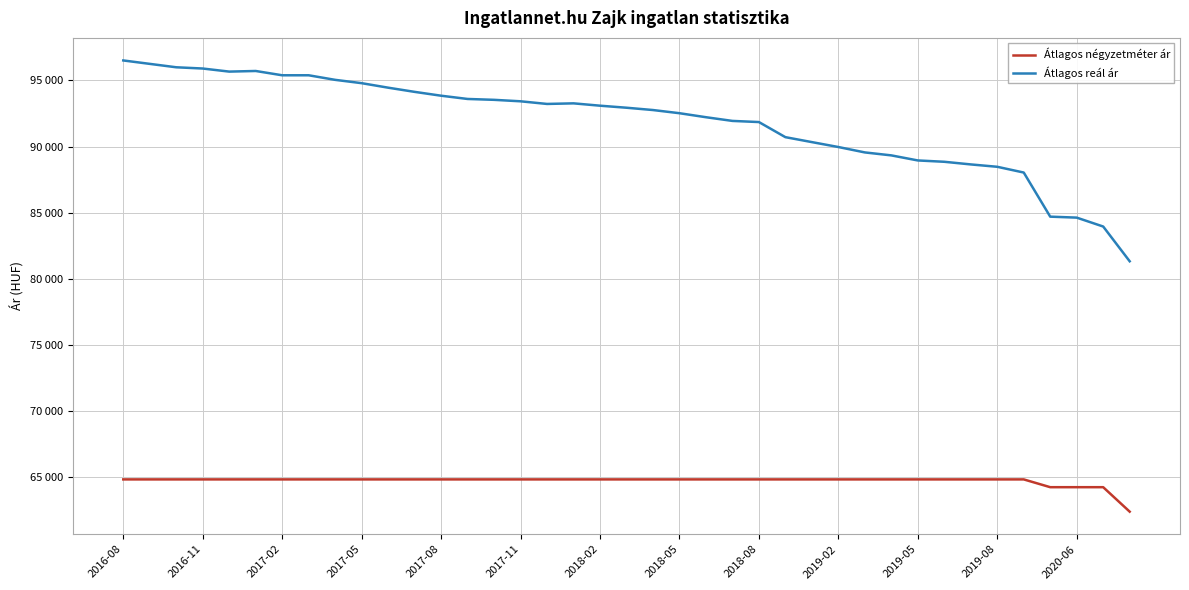

What is the maximum value for Átlagos reál ár?

96512